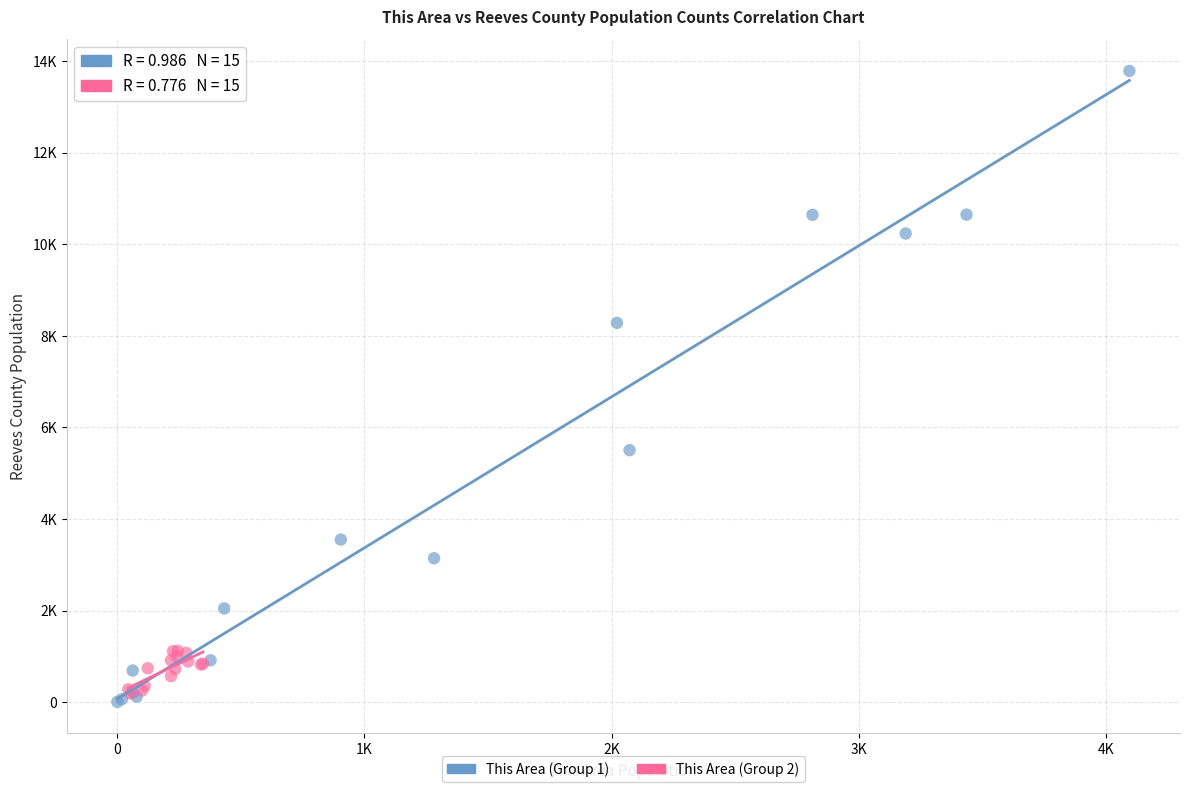

What are all the series names shown in the legend?

This Area (Group 1), This Area (Group 2)